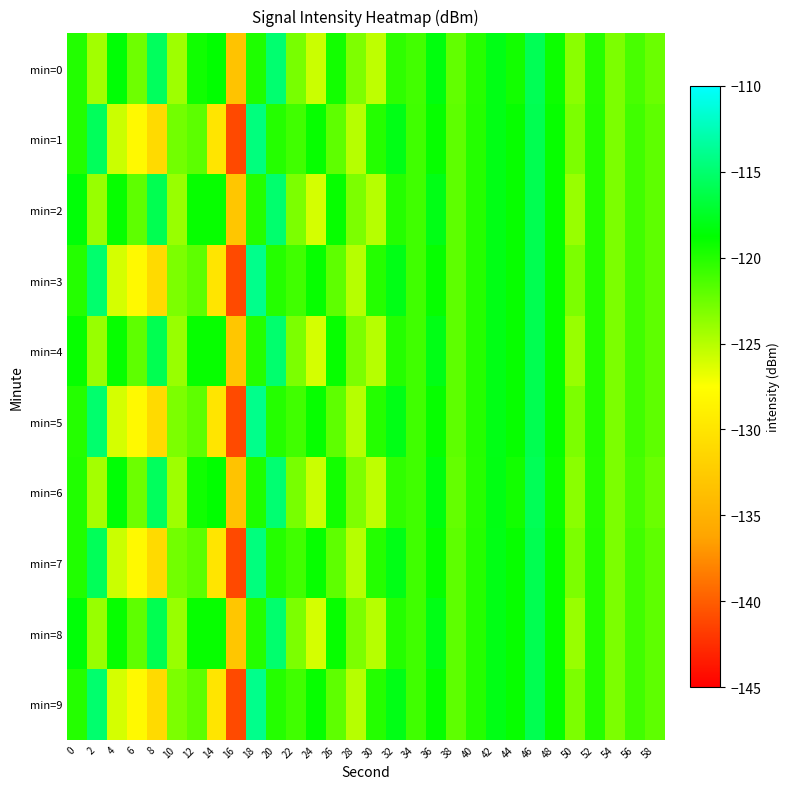

Reading left to right, extract all data points from this chart.

min=0: 0=-119.9	2=-124.4	4=-118.6	6=-122.5	8=-115.6	10=-124.2	12=-119.3	14=-118.8	16=-133.3	18=-119.8	20=-114.9	22=-122.9	24=-125.7	26=-119.4	28=-123.1	30=-125.3	32=-120.4	34=-121.0	36=-118.3	38=-122.2	40=-120.1	42=-118.1	44=-119.4	46=-115.8	48=-119.2	50=-123.5	52=-120.1	54=-123.0	56=-121.2	58=-122.4
min=1: 0=-119.9	2=-115.7	4=-125.7	6=-128.1	8=-131.0	10=-122.7	12=-121.9	14=-130.0	16=-141.1	18=-114.5	20=-120.0	22=-121.0	24=-119.0	26=-122.0	28=-125.0	30=-120.0	32=-118.0	34=-121.0	36=-119.0	38=-122.0	40=-120.0	42=-118.0	44=-119.0	46=-116.0	48=-119.0	50=-123.0	52=-120.0	54=-123.0	56=-121.0	58=-122.0
min=2: 0=-118.5	2=-124.0	4=-119.0	6=-122.0	8=-116.0	10=-124.0	12=-119.0	14=-119.0	16=-133.0	18=-120.0	20=-115.0	22=-123.0	24=-126.0	26=-119.0	28=-123.0	30=-125.0	32=-120.0	34=-121.0	36=-118.0	38=-122.0	40=-120.0	42=-118.0	44=-119.0	46=-116.0	48=-119.0	50=-124.0	52=-120.0	54=-123.0	56=-121.0	58=-122.0
min=3: 0=-120.0	2=-115.0	4=-126.0	6=-128.0	8=-131.0	10=-123.0	12=-122.0	14=-130.0	16=-141.0	18=-114.0	20=-120.0	22=-121.0	24=-119.0	26=-122.0	28=-125.0	30=-120.0	32=-118.0	34=-121.0	36=-119.0	38=-122.0	40=-120.0	42=-118.0	44=-119.0	46=-116.0	48=-119.0	50=-123.0	52=-120.0	54=-123.0	56=-121.0	58=-122.0
min=4: 0=-119.0	2=-124.0	4=-119.0	6=-122.0	8=-116.0	10=-124.0	12=-119.0	14=-119.0	16=-133.0	18=-120.0	20=-115.0	22=-123.0	24=-126.0	26=-119.0	28=-123.0	30=-125.0	32=-120.0	34=-121.0	36=-118.0	38=-122.0	40=-120.0	42=-118.0	44=-119.0	46=-116.0	48=-119.0	50=-124.0	52=-120.0	54=-123.0	56=-121.0	58=-122.0
min=5: 0=-120.0	2=-115.0	4=-126.0	6=-128.0	8=-131.0	10=-123.0	12=-122.0	14=-130.0	16=-141.0	18=-114.0	20=-120.0	22=-121.0	24=-119.0	26=-122.0	28=-125.0	30=-120.0	32=-118.0	34=-121.0	36=-119.0	38=-122.0	40=-120.0	42=-118.0	44=-119.0	46=-116.0	48=-119.0	50=-123.0	52=-120.0	54=-123.0	56=-121.0	58=-122.0
min=6: 0=-119.9	2=-124.4	4=-118.6	6=-122.5	8=-115.6	10=-124.2	12=-119.3	14=-118.8	16=-133.3	18=-119.8	20=-114.9	22=-122.9	24=-125.7	26=-119.4	28=-123.1	30=-125.3	32=-120.4	34=-121.0	36=-118.3	38=-122.2	40=-120.1	42=-118.1	44=-119.4	46=-115.8	48=-119.2	50=-123.5	52=-120.1	54=-123.0	56=-121.2	58=-122.4
min=7: 0=-119.9	2=-115.7	4=-125.7	6=-128.1	8=-131.0	10=-122.7	12=-121.9	14=-130.0	16=-141.1	18=-114.5	20=-120.0	22=-121.0	24=-119.0	26=-122.0	28=-125.0	30=-120.0	32=-118.0	34=-121.0	36=-119.0	38=-122.0	40=-120.0	42=-118.0	44=-119.0	46=-116.0	48=-119.0	50=-123.0	52=-120.0	54=-123.0	56=-121.0	58=-122.0
min=8: 0=-118.5	2=-124.0	4=-119.0	6=-122.0	8=-116.0	10=-124.0	12=-119.0	14=-119.0	16=-133.0	18=-120.0	20=-115.0	22=-123.0	24=-126.0	26=-119.0	28=-123.0	30=-125.0	32=-120.0	34=-121.0	36=-118.0	38=-122.0	40=-120.0	42=-118.0	44=-119.0	46=-116.0	48=-119.0	50=-124.0	52=-120.0	54=-123.0	56=-121.0	58=-122.0
min=9: 0=-120.0	2=-115.0	4=-126.0	6=-128.0	8=-131.0	10=-123.0	12=-122.0	14=-130.0	16=-141.0	18=-114.0	20=-120.0	22=-121.0	24=-119.0	26=-122.0	28=-125.0	30=-120.0	32=-118.0	34=-121.0	36=-119.0	38=-122.0	40=-120.0	42=-118.0	44=-119.0	46=-116.0	48=-119.0	50=-123.0	52=-120.0	54=-123.0	56=-121.0	58=-122.0